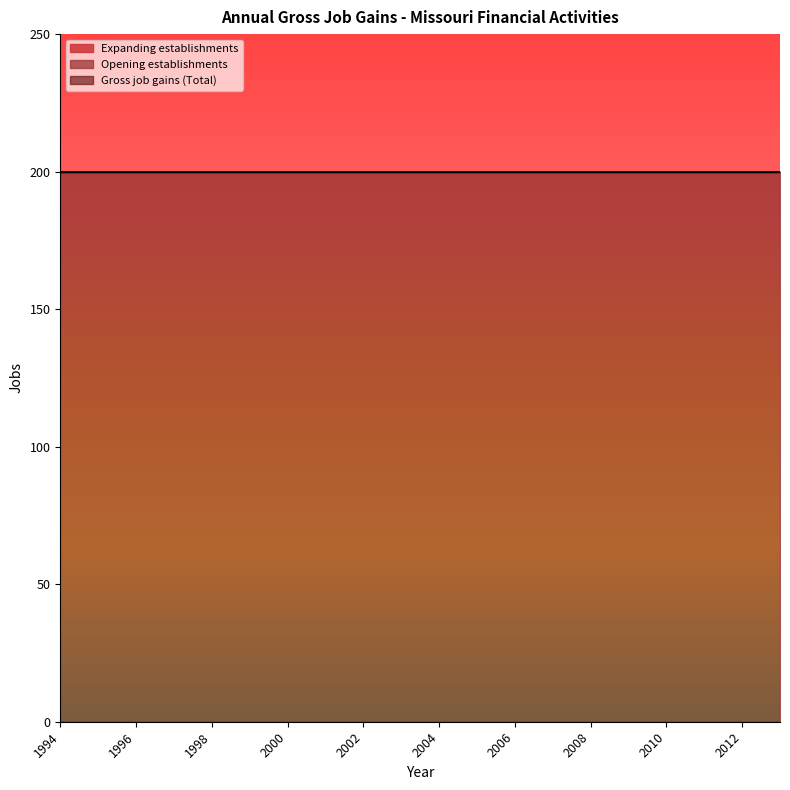

Reading right to left, what are all the values shown in this chart?

Gross job gains (Total): 2013=200	2012=200	2011=200	2010=200	2009=200	2008=200	2007=200	2006=200	2005=200	2004=200	2003=200	2002=200	2001=200	2000=200	1999=200	1998=200	1997=200	1996=200	1995=200	1994=200
Expanding establishments: 2013=0	2012=0	2011=0	2010=0	2009=0	2008=0	2007=0	2006=0	2005=0	2004=0	2003=0	2002=0	2001=0	2000=0	1999=0	1998=0	1997=0	1996=0	1995=0	1994=0
Opening establishments: 2013=200	2012=200	2011=200	2010=200	2009=200	2008=200	2007=200	2006=200	2005=200	2004=200	2003=200	2002=200	2001=200	2000=200	1999=200	1998=200	1997=200	1996=200	1995=200	1994=200